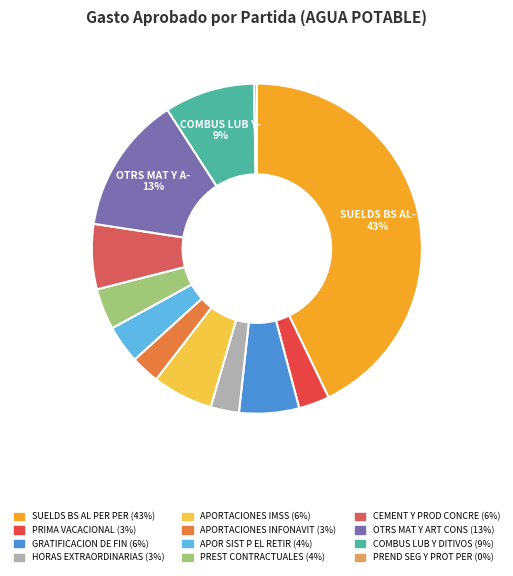

Which slice is the largest?

SUELDS BS AL PER PER